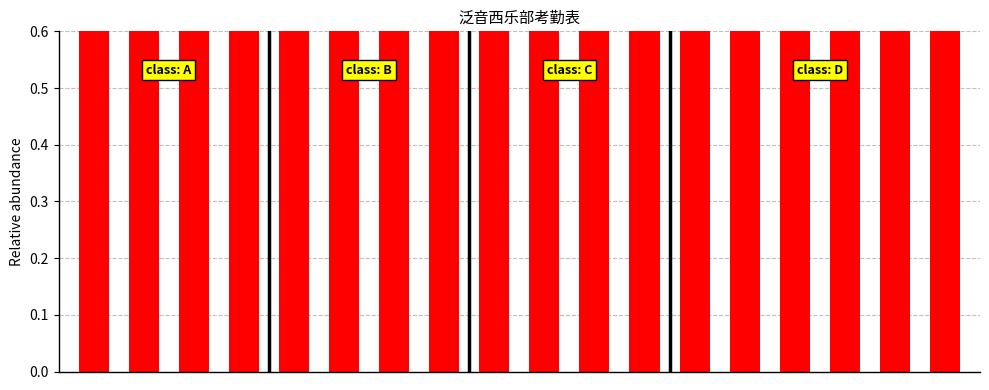

The chart shows a value of 1.0 at 7. True or false?

True